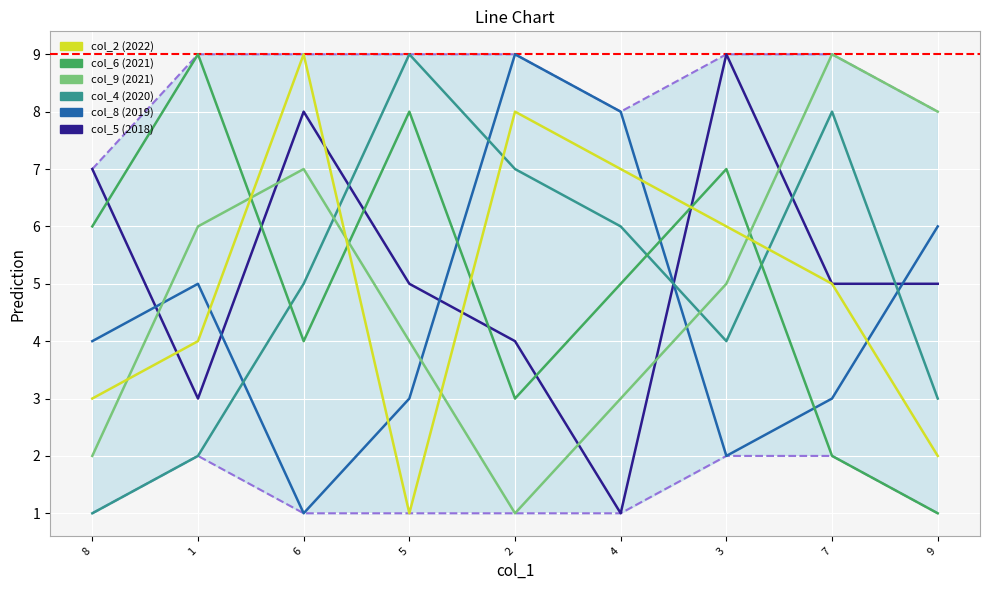

Reading left to right, what are all the values shown in this chart?

col_5: 7	3	8	5	4	1	9	5	5
col_8: 4	5	1	3	9	8	2	3	6
col_4: 1	2	5	9	7	6	4	8	3
col_6: 6	9	4	8	3	5	7	2	1
col_9: 2	6	7	4	1	3	5	9	8
col_2: 3	4	9	1	8	7	6	5	2